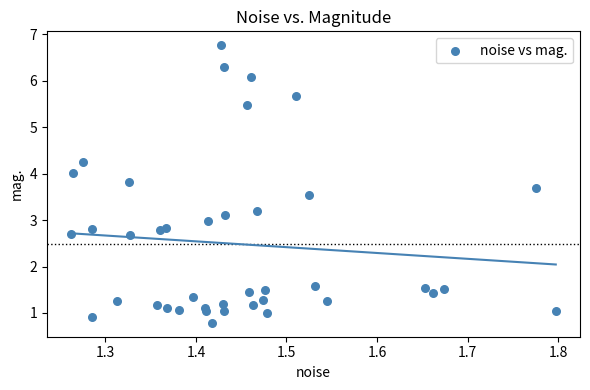

What is the range of X values (max minus min)?

0.5